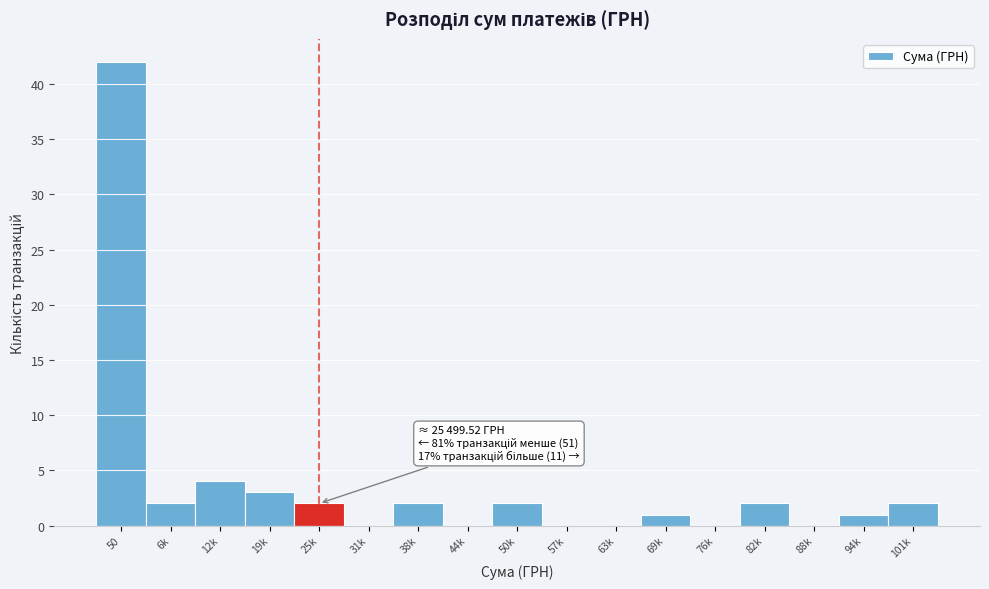

Reading left to right, transcribe all the data shown in this chart.

50=42	6k=2	12k=4	19k=3	25k=2	31k=0	38k=2	44k=0	50k=2	57k=0	63k=0	69k=1	76k=0	82k=2	88k=0	94k=1	101k=2